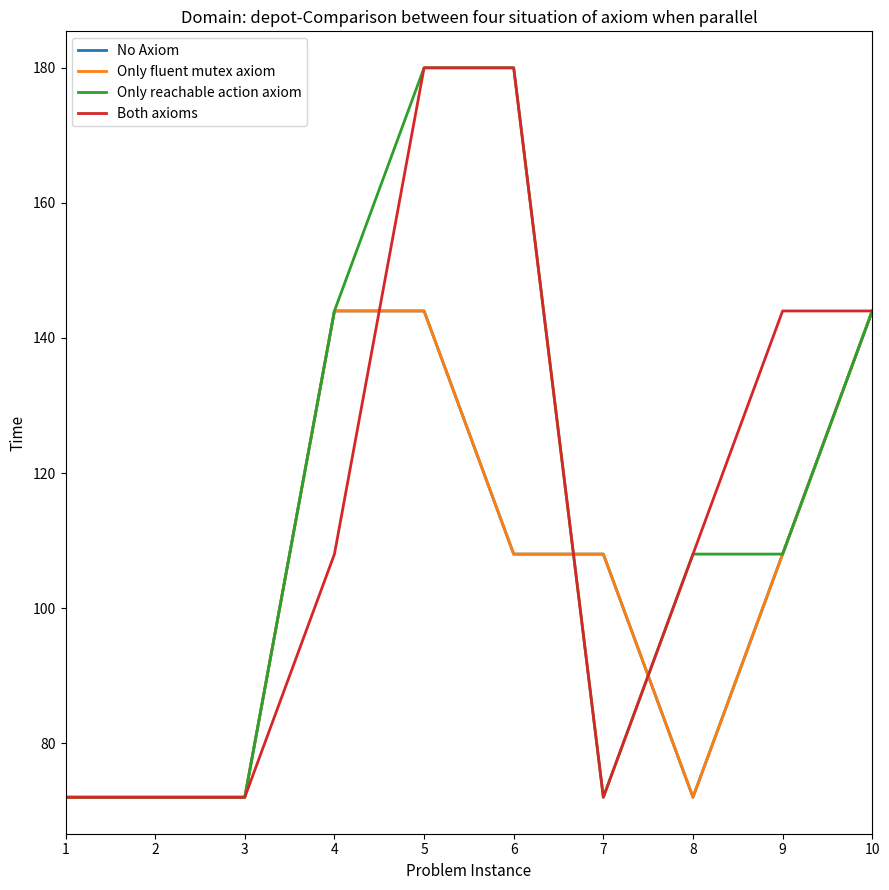

Is this an area chart (filled region under the line)?

No